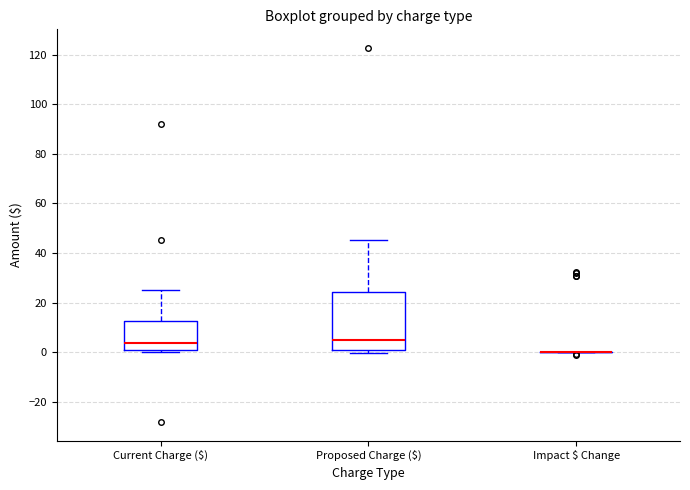

Reading left to right, transcribe this box plot: for each box, give where its median line is, the range the box spans, and where its two whiskers end, as read against the y-axis. The values are not printed on the chart, so give them approximately, as read against the axis.

Current Charge ($): median 4, box 0 to 12, whiskers 0 (just below the box's lower edge) to 26
Proposed Charge ($): median 4, box 2 to 24, whiskers 0 to 46
Impact $ Change: box collapsed to a line at 0, whiskers 0 to 0